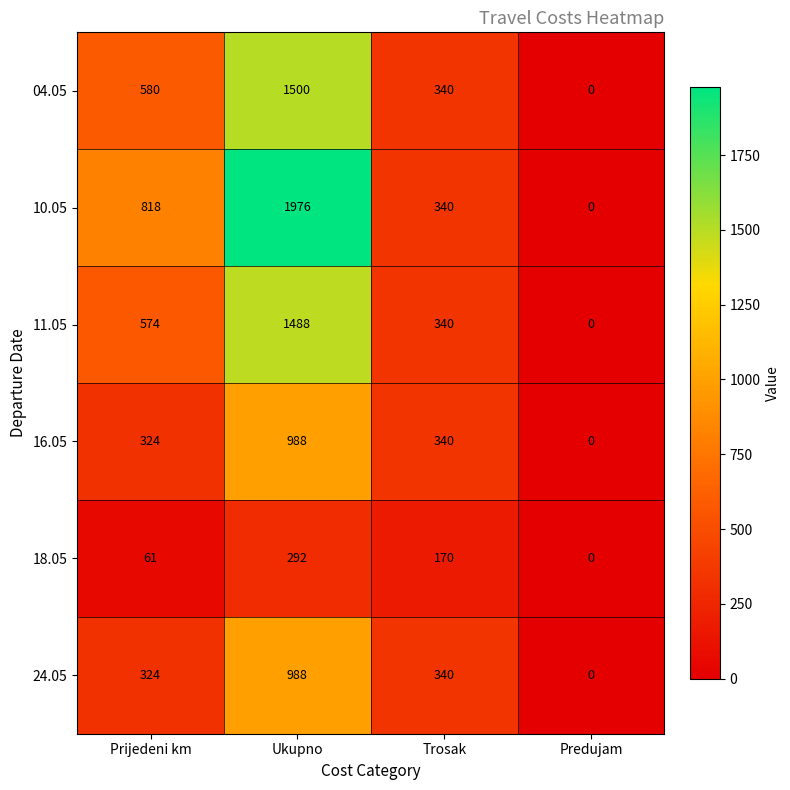

Is it true that 18.05 equals 41 at Trosak?

False